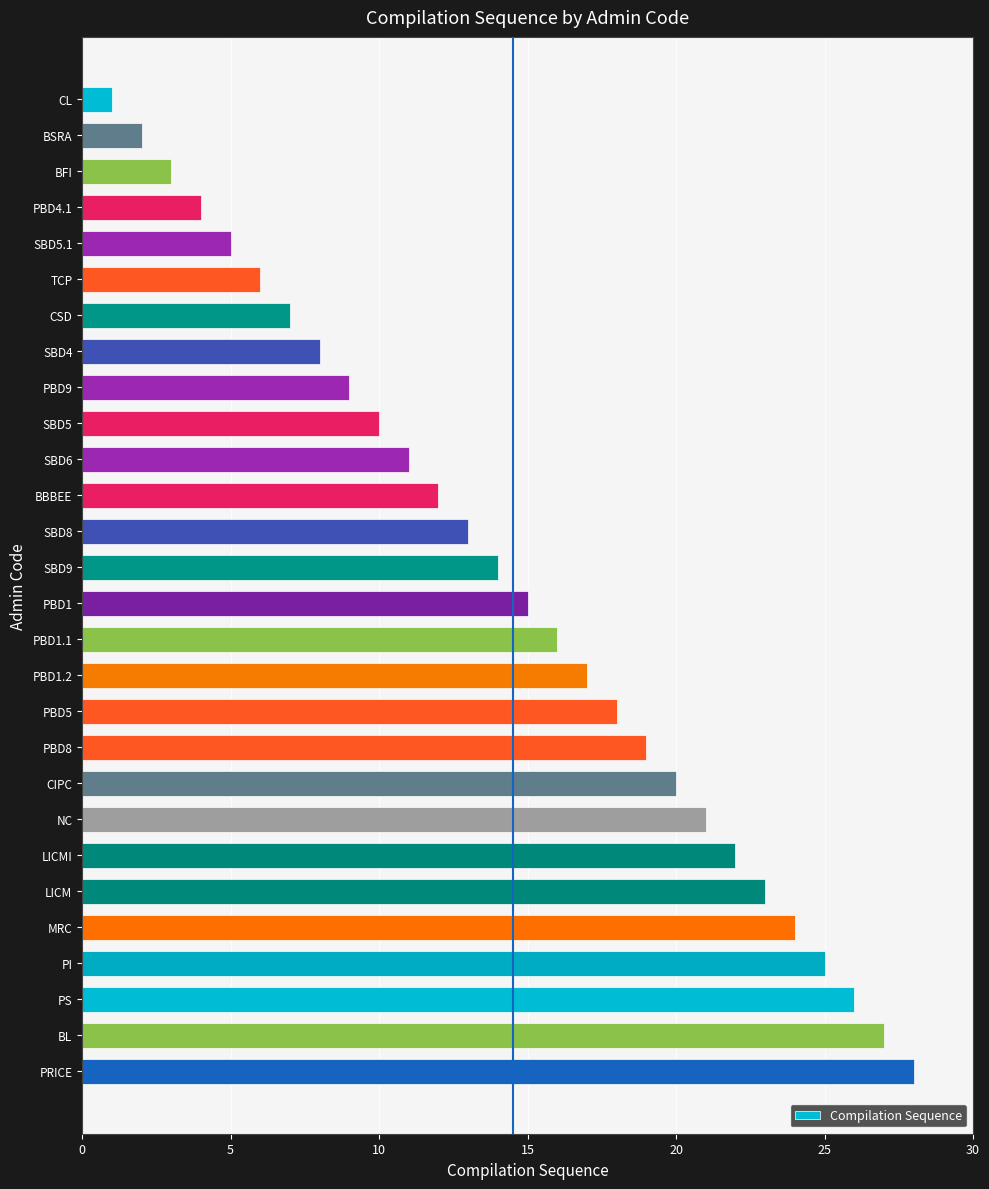

Between PS and SBD9, which is larger?

PS